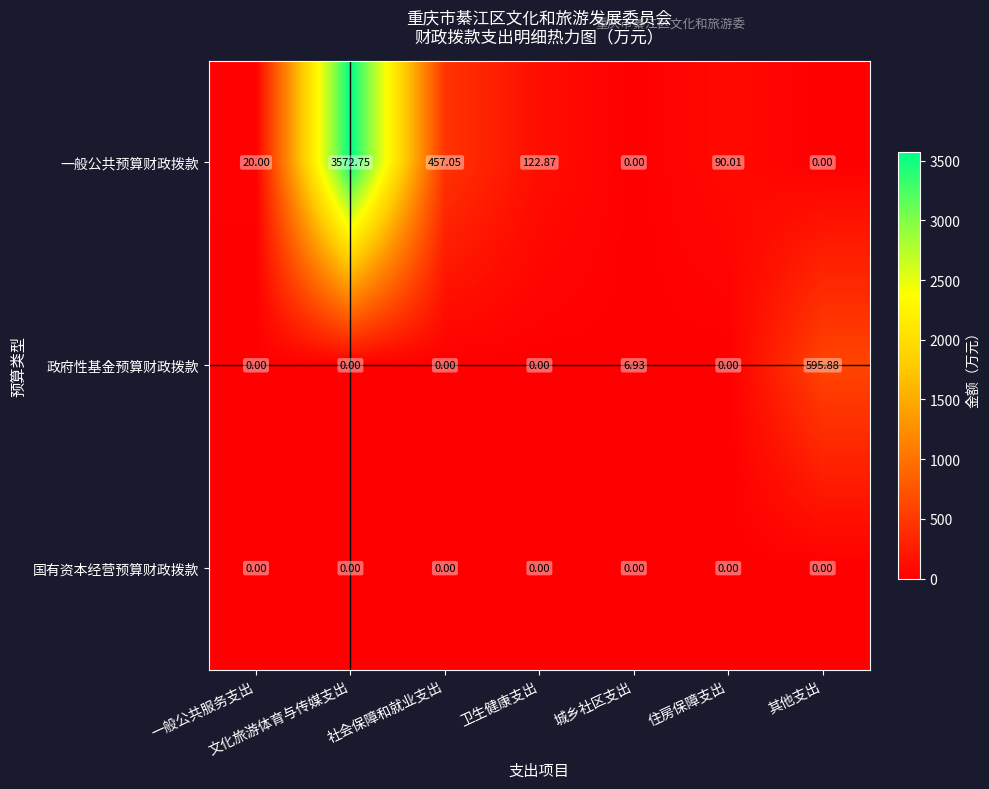

At which label is 一般公共预算财政拨款 closest to 1786?

社会保障和就业支出